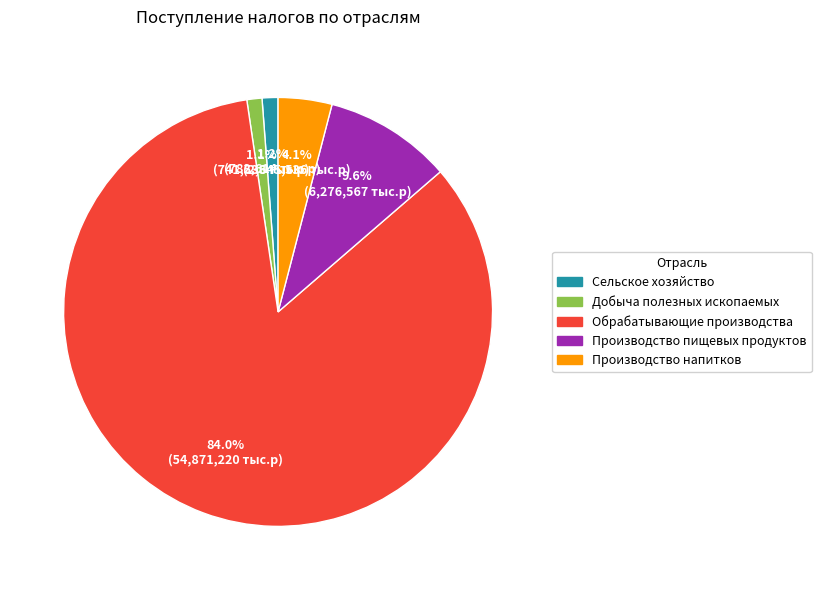

Combined, what portion of the pie is Производство пищевых продуктов and Сельское хозяйство?

10.8%